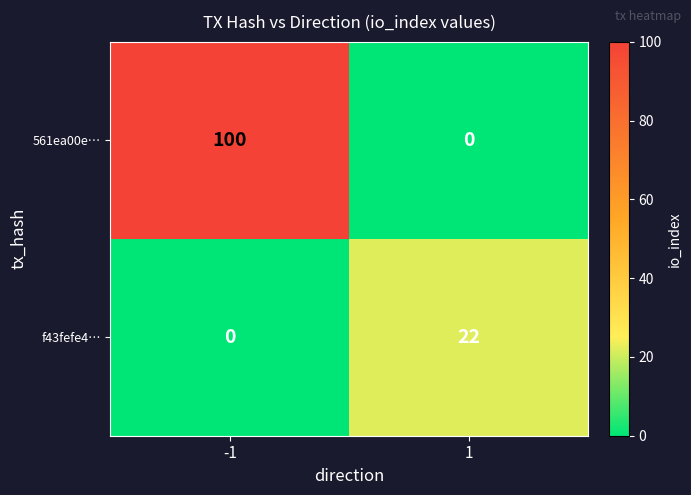

Which series has the widest spread of values?

561ea00e…